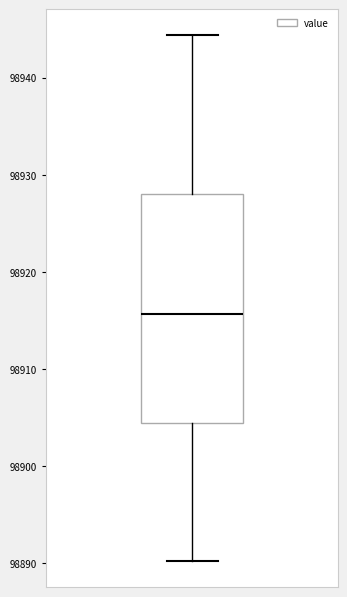

Transcribe this box plot: give where the median line is, the range the box spans, and where the two whiskers end, as read against the y-axis. The values are not printed on the chart, so give them approximately, as read against the axis.

median 98916, box 98904 to 98928, whiskers 98890 to 98944